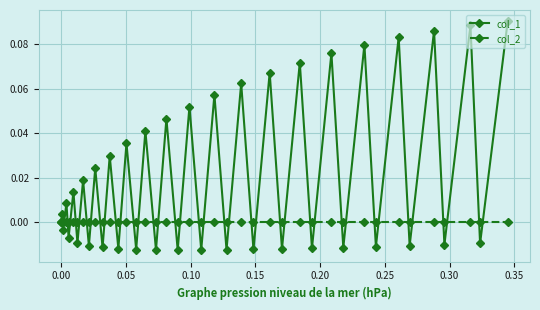

Rank the series by their maximum value, from highest to lowest.

col_1, col_2